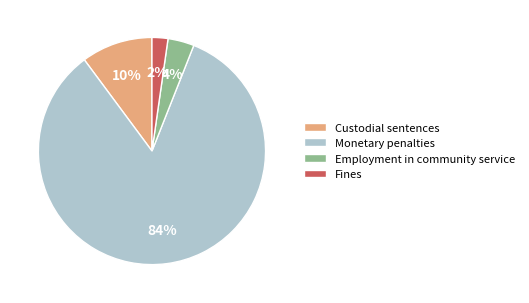

Does Custodial sentences represent more than half of the total?

No